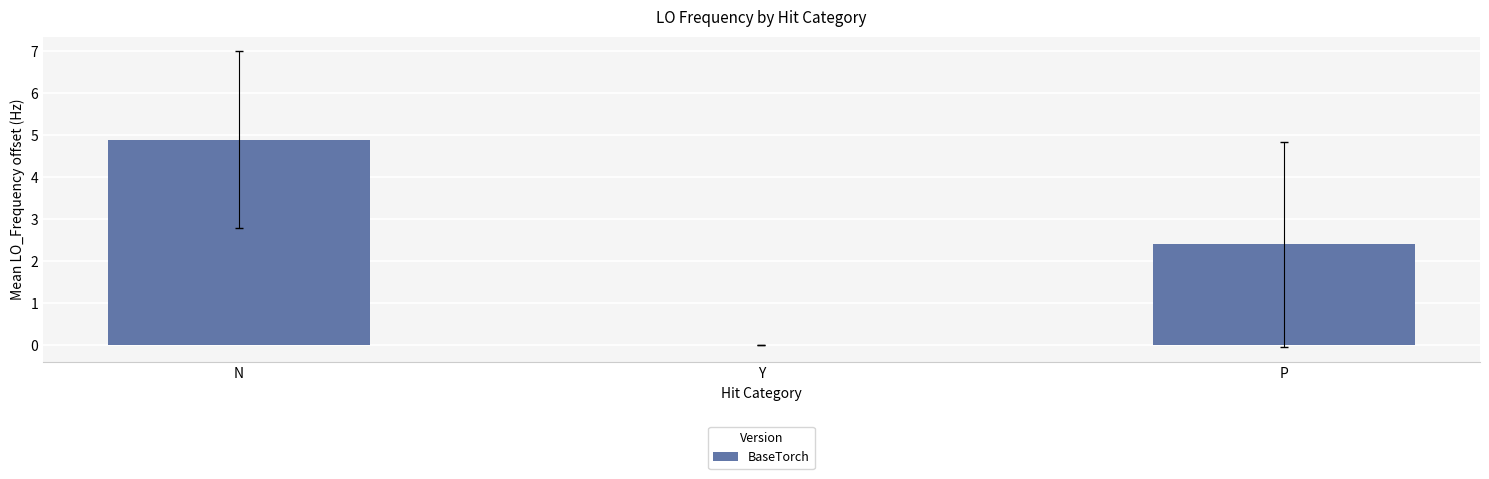

The value at Y is 0.0. True or false?

True